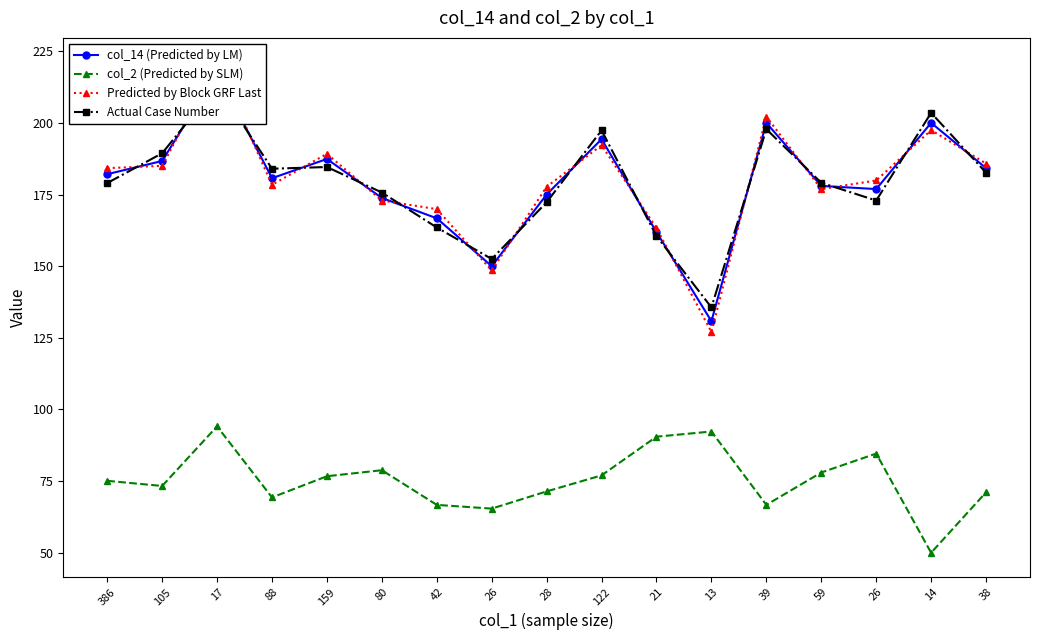

Reading right to left, what are all the values shown in this chart?

col_14 (Predicted by LM): 184.2	200.0	176.9	178.0	200.0	130.8	161.9	194.3	175.0	150.0	166.7	173.8	187.4	180.7	217.6	186.7	182.1
col_2 (Predicted by SLM): 71.1	50.0	84.6	78.0	66.7	92.3	90.5	77.0	71.4	65.4	66.7	78.8	76.7	69.3	94.1	73.3	75.1
Predicted by Block GRF Last: 185.8	197.5	179.9	176.9	202.2	127.0	163.3	192.2	177.7	148.5	169.9	172.9	189.2	178.4	221.1	185.0	184.2
Actual Case Number: 182.6	203.5	172.9	179.1	197.8	135.6	160.5	197.4	172.3	152.5	163.5	175.7	184.6	184.0	213.1	189.4	179.0